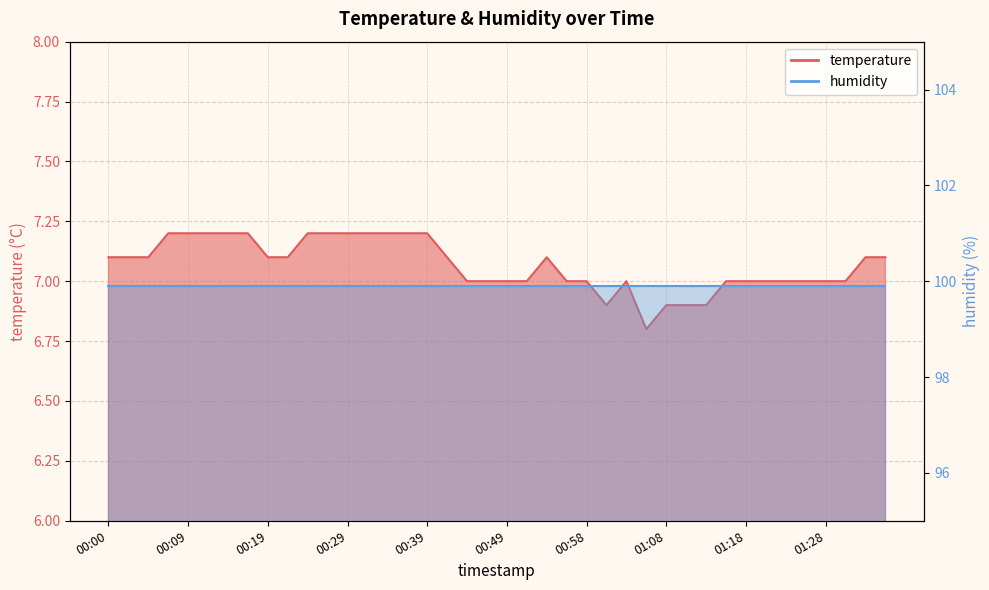

The value at 00:29 is 4.9. True or false?

False